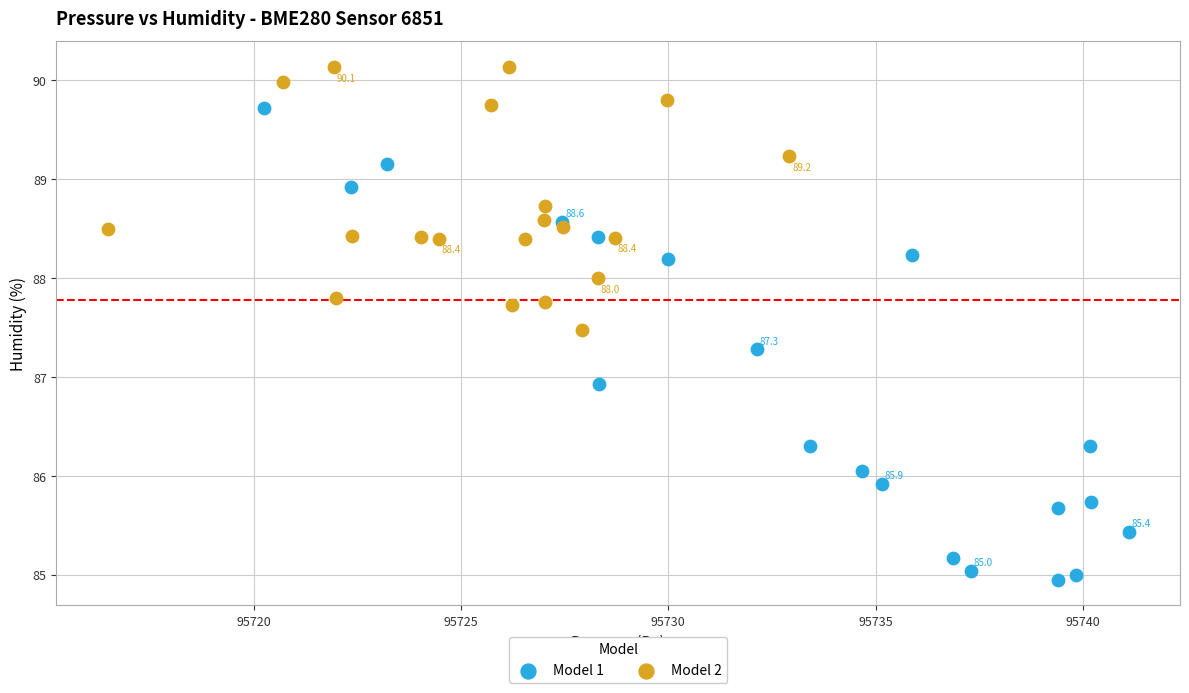

What are all the series names shown in the legend?

Model 1, Model 2